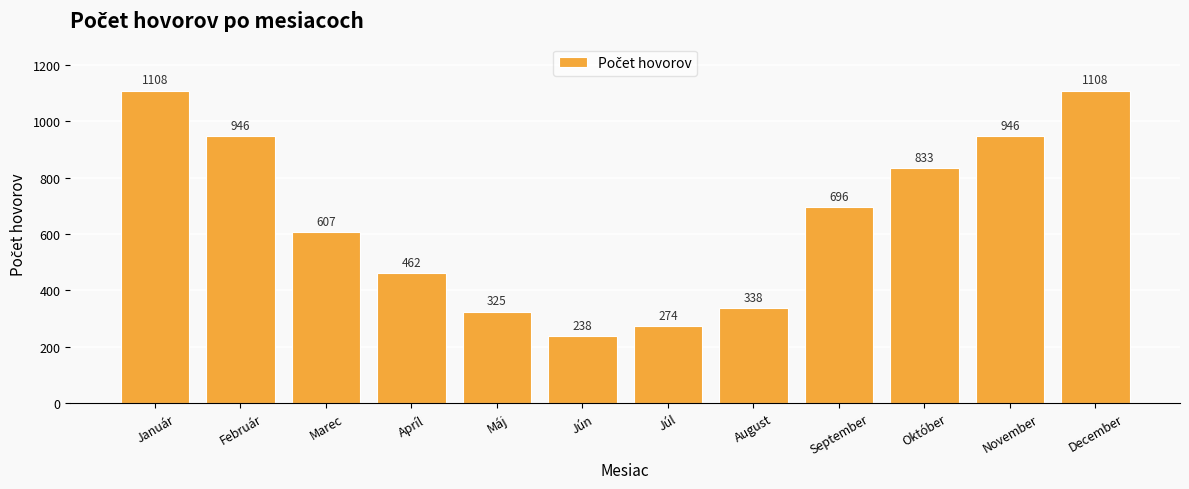

What is the maximum value shown in the chart?

1108